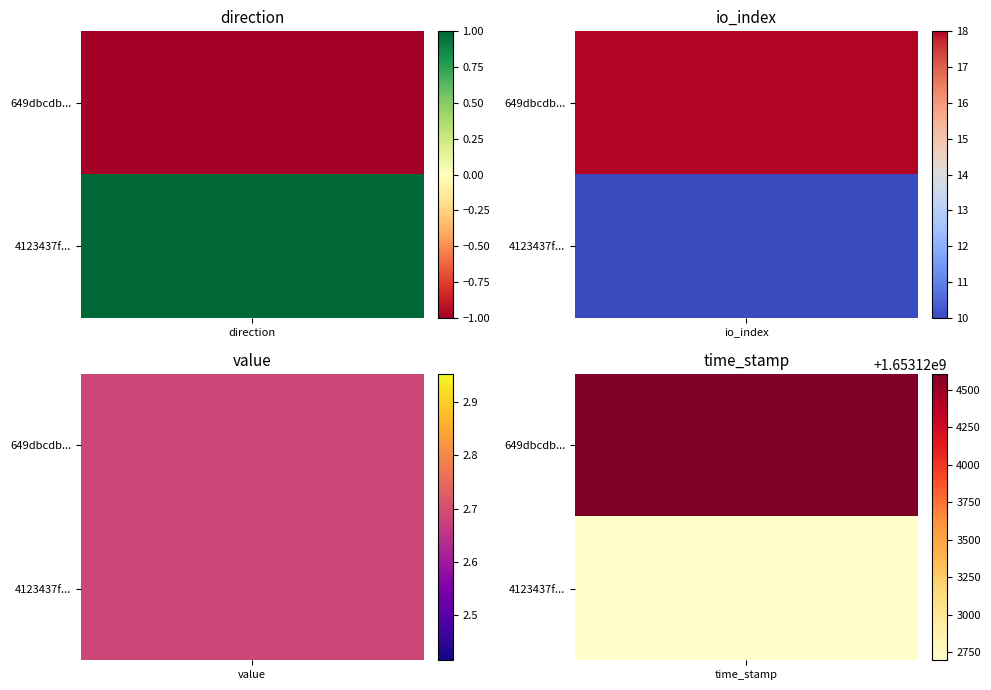

What is the sum of the 4123437fcf02ba0aff5696d64007def73b5f25a values at time_stamp and value?

1653122699.7